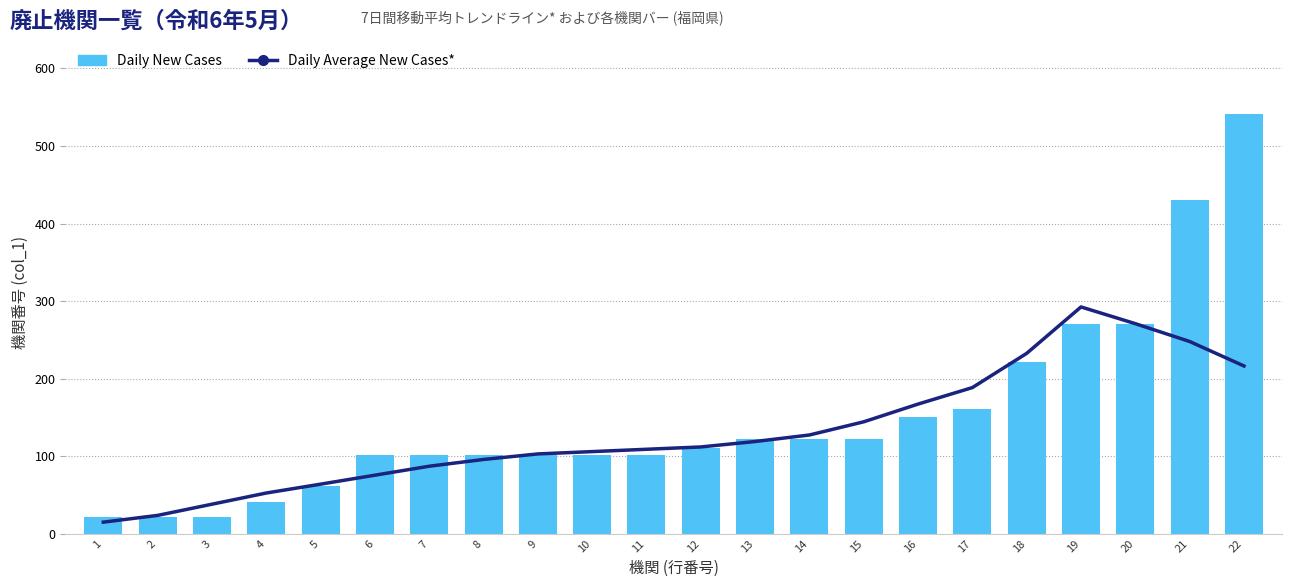

What is the difference between the highest and lowest values at 18?

11.6